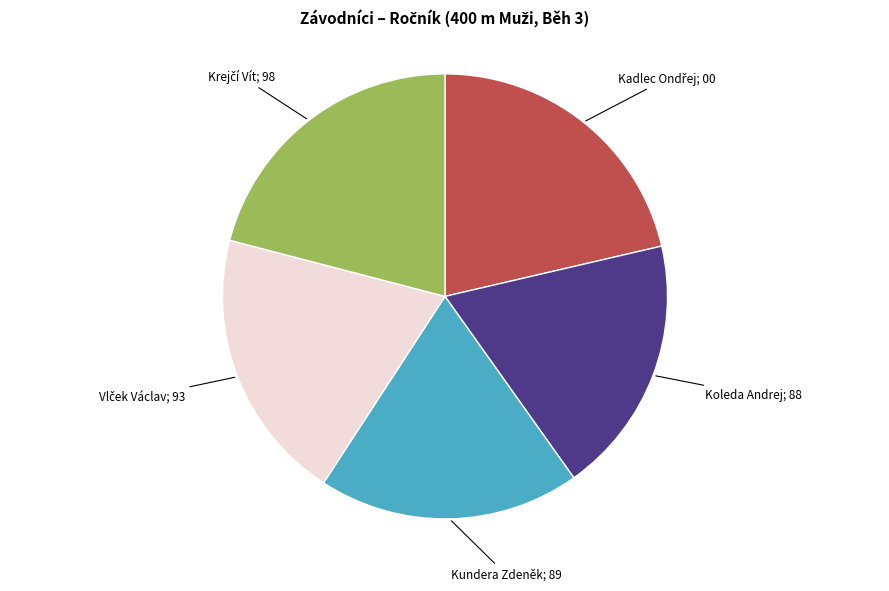

Is there any slice that represents more than half of the pie?

No